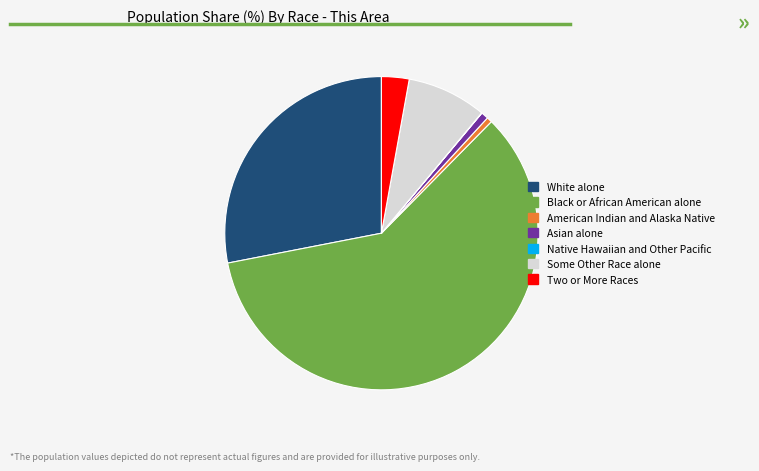

What is the majority slice?

Black or African American alone